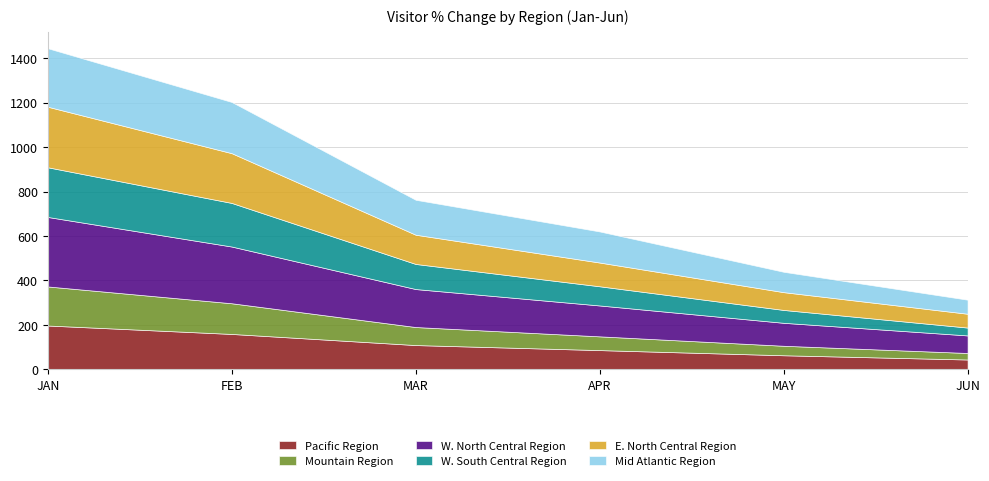

Reading left to right, transcribe all the data shown in this chart.

Pacific Region: 197.1	159.1	109.1	86.4	63.2	44.1
Mountain Region: 175.8	138.1	81.2	61.9	42.7	29.3
W. North Central Region: 312.8	255.4	171.0	139.0	103.3	79.1
W. South Central Region: 223.7	196.2	113.0	86.4	58.0	35.4
E. North Central Region: 272.6	224.0	131.6	106.9	80.1	62.2
Mid Atlantic Region: 263.3	230.5	157.3	139.9	91.7	63.3